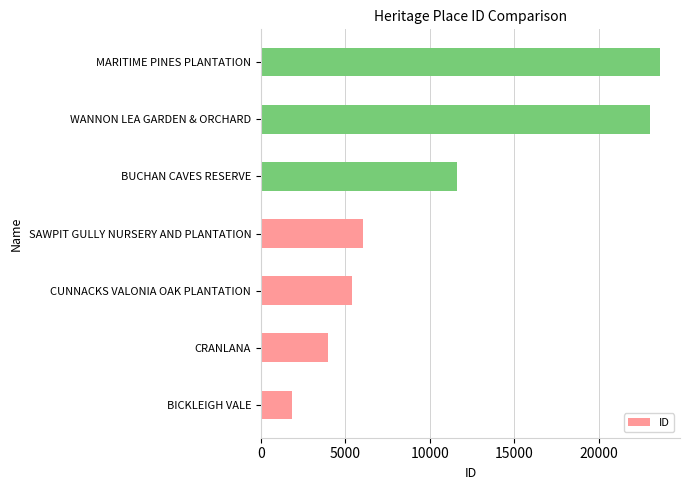

Reading bottom to top, what are all the values shown in this chart?

1856	3955	5399	6069	11578	23055	23623